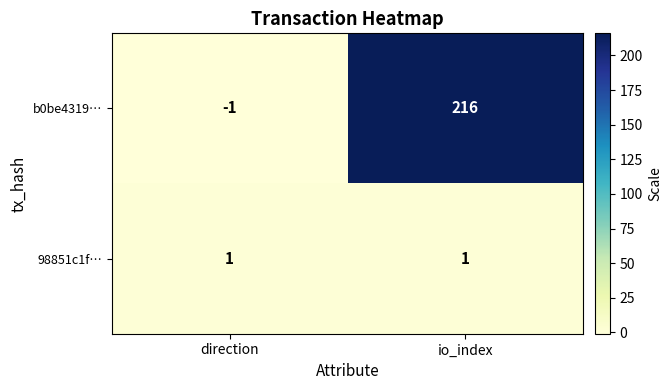

What is the total value across all series at io_index?

217